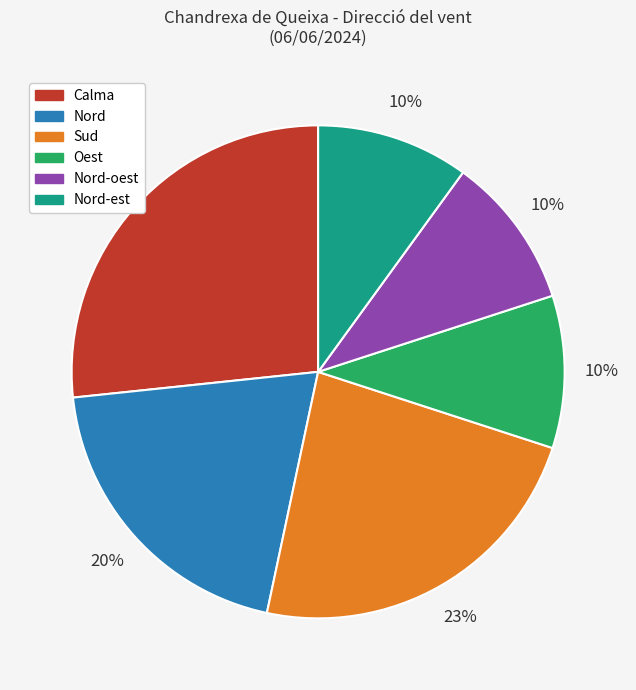

Combined, do Nord and Nord-est account for over 50%?

No